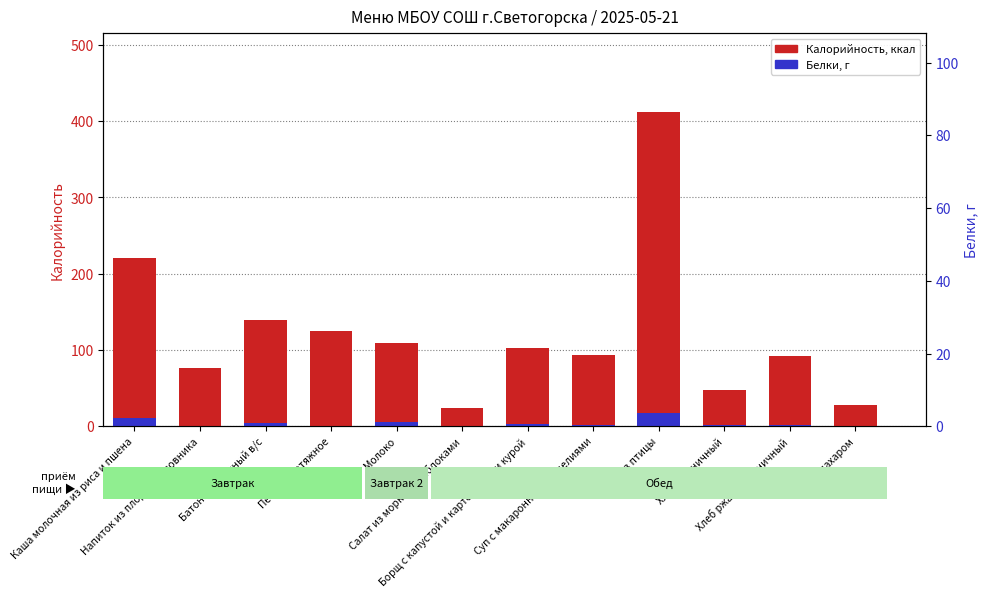

What is the spread (max minus min) of values at Молоко?

103.0